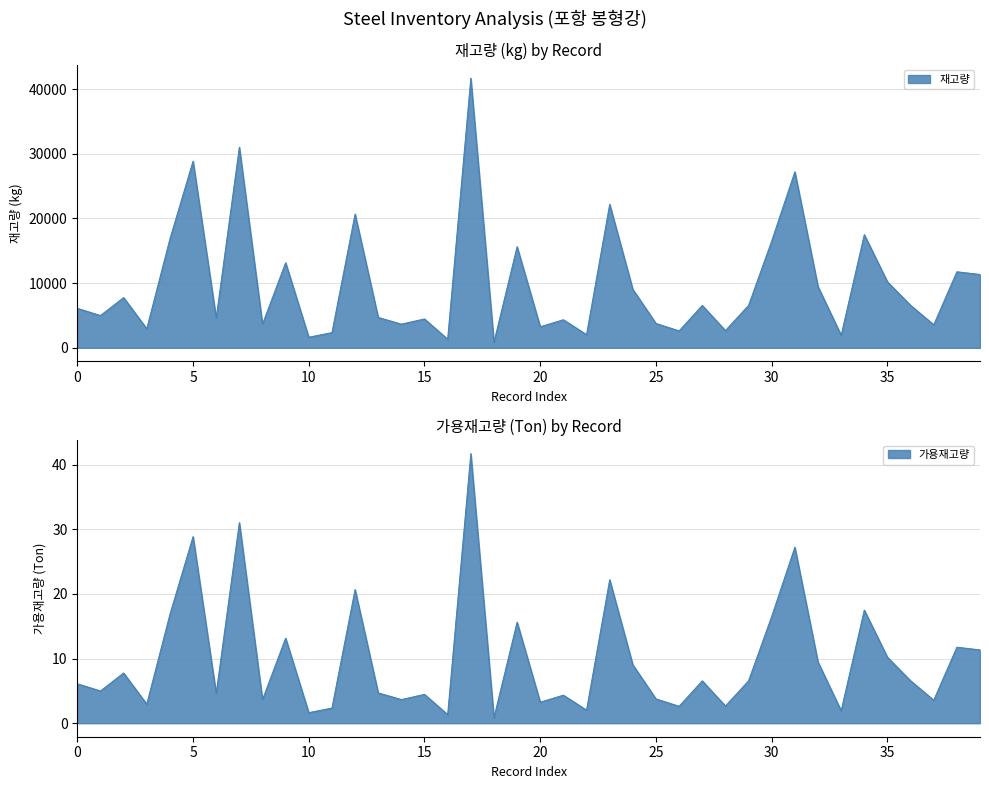

True or false: 길이(M) has a value of 23.0 at HB256.

False